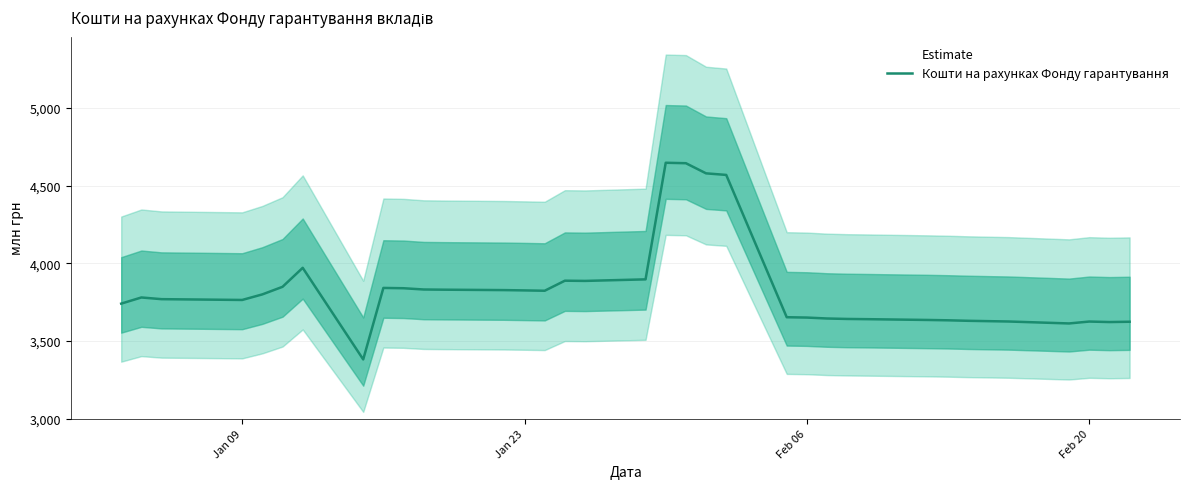

How many interior local peaks (higher than both neighbors) does the data have?

6